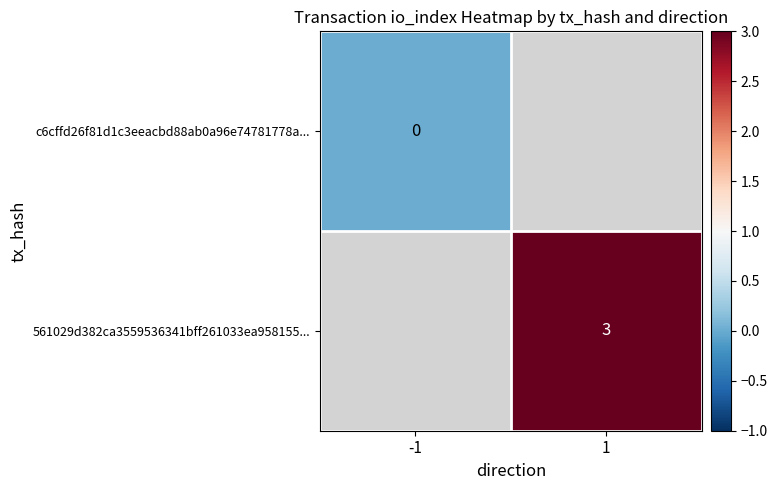

The 561029d382ca3559536341bff261033ea958155... series shows 3 at 1. True or false?

True